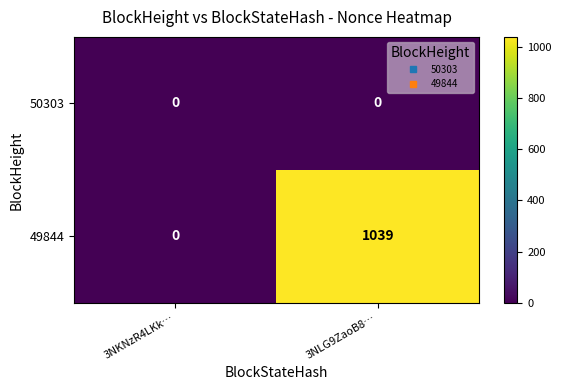

Is it true that 50303 equals 0 at 3NKNzR4LKk…?

True